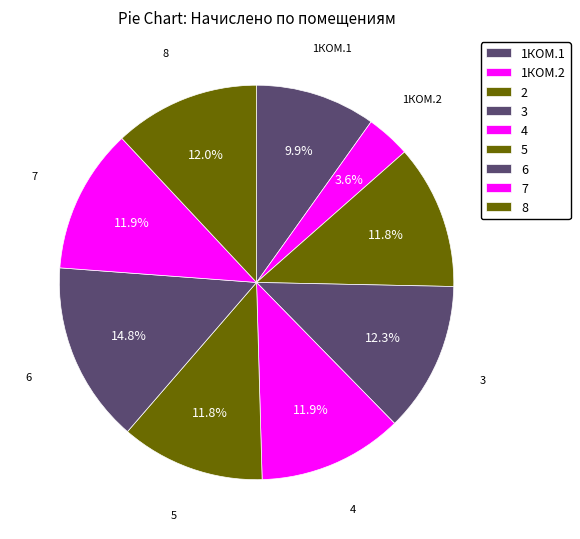

How many slices are in this pie chart?

9